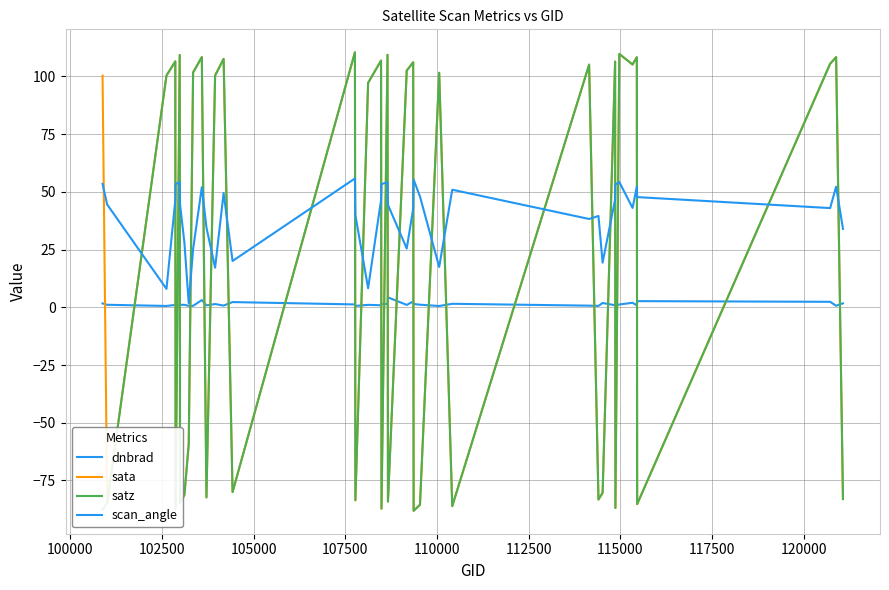

Between which two adjacent categories do satz and scan_angle first intersect?

100000 and 102500